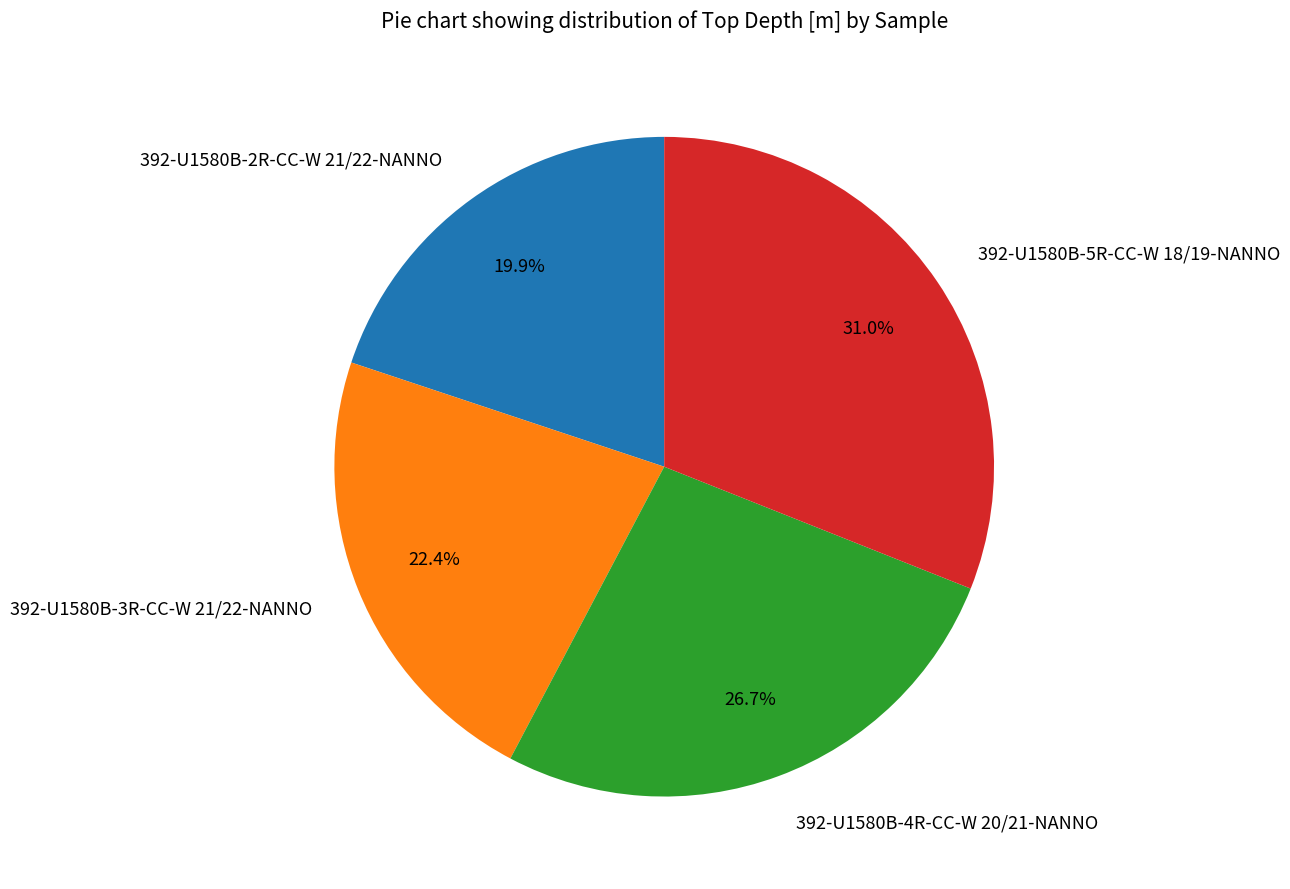

What is the largest slice in the pie chart?

392-U1580B-5R-CC-W 18/19-NANNO